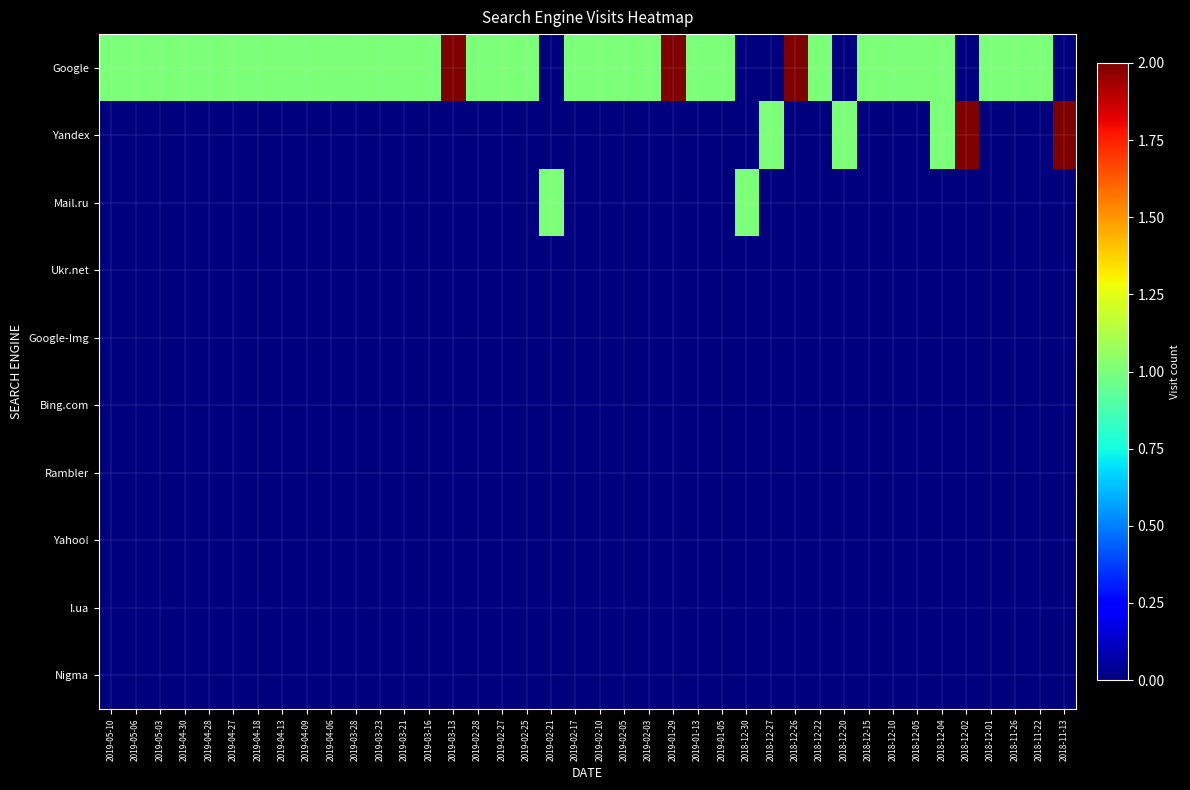

Reading left to right, extract all data points from this chart.

Google: 2019-05-10=1	2019-05-06=1	2019-05-03=1	2019-04-30=1	2019-04-28=1	2019-04-27=1	2019-04-18=1	2019-04-13=1	2019-04-09=1	2019-04-06=1	2019-03-28=1	2019-03-23=1	2019-03-21=1	2019-03-16=1	2019-03-13=2	2019-02-28=1	2019-02-27=1	2019-02-25=1	2019-02-21=0	2019-02-17=1	2019-02-10=1	2019-02-05=1	2019-02-03=1	2019-01-29=2	2019-01-13=1	2019-01-05=1	2018-12-30=0	2018-12-27=0	2018-12-26=2	2018-12-22=1	2018-12-20=0	2018-12-15=1	2018-12-10=1	2018-12-05=1	2018-12-04=1	2018-12-02=0	2018-12-01=1	2018-11-26=1	2018-11-22=1	2018-11-13=0
Yandex: 2019-05-10=0	2019-05-06=0	2019-05-03=0	2019-04-30=0	2019-04-28=0	2019-04-27=0	2019-04-18=0	2019-04-13=0	2019-04-09=0	2019-04-06=0	2019-03-28=0	2019-03-23=0	2019-03-21=0	2019-03-16=0	2019-03-13=0	2019-02-28=0	2019-02-27=0	2019-02-25=0	2019-02-21=0	2019-02-17=0	2019-02-10=0	2019-02-05=0	2019-02-03=0	2019-01-29=0	2019-01-13=0	2019-01-05=0	2018-12-30=0	2018-12-27=1	2018-12-26=0	2018-12-22=0	2018-12-20=1	2018-12-15=0	2018-12-10=0	2018-12-05=0	2018-12-04=1	2018-12-02=2	2018-12-01=0	2018-11-26=0	2018-11-22=0	2018-11-13=2
Mail.ru: 2019-05-10=0	2019-05-06=0	2019-05-03=0	2019-04-30=0	2019-04-28=0	2019-04-27=0	2019-04-18=0	2019-04-13=0	2019-04-09=0	2019-04-06=0	2019-03-28=0	2019-03-23=0	2019-03-21=0	2019-03-16=0	2019-03-13=0	2019-02-28=0	2019-02-27=0	2019-02-25=0	2019-02-21=1	2019-02-17=0	2019-02-10=0	2019-02-05=0	2019-02-03=0	2019-01-29=0	2019-01-13=0	2019-01-05=0	2018-12-30=1	2018-12-27=0	2018-12-26=0	2018-12-22=0	2018-12-20=0	2018-12-15=0	2018-12-10=0	2018-12-05=0	2018-12-04=0	2018-12-02=0	2018-12-01=0	2018-11-26=0	2018-11-22=0	2018-11-13=0
Ukr.net: 2019-05-10=0	2019-05-06=0	2019-05-03=0	2019-04-30=0	2019-04-28=0	2019-04-27=0	2019-04-18=0	2019-04-13=0	2019-04-09=0	2019-04-06=0	2019-03-28=0	2019-03-23=0	2019-03-21=0	2019-03-16=0	2019-03-13=0	2019-02-28=0	2019-02-27=0	2019-02-25=0	2019-02-21=0	2019-02-17=0	2019-02-10=0	2019-02-05=0	2019-02-03=0	2019-01-29=0	2019-01-13=0	2019-01-05=0	2018-12-30=0	2018-12-27=0	2018-12-26=0	2018-12-22=0	2018-12-20=0	2018-12-15=0	2018-12-10=0	2018-12-05=0	2018-12-04=0	2018-12-02=0	2018-12-01=0	2018-11-26=0	2018-11-22=0	2018-11-13=0
Google-Img: 2019-05-10=0	2019-05-06=0	2019-05-03=0	2019-04-30=0	2019-04-28=0	2019-04-27=0	2019-04-18=0	2019-04-13=0	2019-04-09=0	2019-04-06=0	2019-03-28=0	2019-03-23=0	2019-03-21=0	2019-03-16=0	2019-03-13=0	2019-02-28=0	2019-02-27=0	2019-02-25=0	2019-02-21=0	2019-02-17=0	2019-02-10=0	2019-02-05=0	2019-02-03=0	2019-01-29=0	2019-01-13=0	2019-01-05=0	2018-12-30=0	2018-12-27=0	2018-12-26=0	2018-12-22=0	2018-12-20=0	2018-12-15=0	2018-12-10=0	2018-12-05=0	2018-12-04=0	2018-12-02=0	2018-12-01=0	2018-11-26=0	2018-11-22=0	2018-11-13=0
Bing.com: 2019-05-10=0	2019-05-06=0	2019-05-03=0	2019-04-30=0	2019-04-28=0	2019-04-27=0	2019-04-18=0	2019-04-13=0	2019-04-09=0	2019-04-06=0	2019-03-28=0	2019-03-23=0	2019-03-21=0	2019-03-16=0	2019-03-13=0	2019-02-28=0	2019-02-27=0	2019-02-25=0	2019-02-21=0	2019-02-17=0	2019-02-10=0	2019-02-05=0	2019-02-03=0	2019-01-29=0	2019-01-13=0	2019-01-05=0	2018-12-30=0	2018-12-27=0	2018-12-26=0	2018-12-22=0	2018-12-20=0	2018-12-15=0	2018-12-10=0	2018-12-05=0	2018-12-04=0	2018-12-02=0	2018-12-01=0	2018-11-26=0	2018-11-22=0	2018-11-13=0
Rambler: 2019-05-10=0	2019-05-06=0	2019-05-03=0	2019-04-30=0	2019-04-28=0	2019-04-27=0	2019-04-18=0	2019-04-13=0	2019-04-09=0	2019-04-06=0	2019-03-28=0	2019-03-23=0	2019-03-21=0	2019-03-16=0	2019-03-13=0	2019-02-28=0	2019-02-27=0	2019-02-25=0	2019-02-21=0	2019-02-17=0	2019-02-10=0	2019-02-05=0	2019-02-03=0	2019-01-29=0	2019-01-13=0	2019-01-05=0	2018-12-30=0	2018-12-27=0	2018-12-26=0	2018-12-22=0	2018-12-20=0	2018-12-15=0	2018-12-10=0	2018-12-05=0	2018-12-04=0	2018-12-02=0	2018-12-01=0	2018-11-26=0	2018-11-22=0	2018-11-13=0
Yahoo!: 2019-05-10=0	2019-05-06=0	2019-05-03=0	2019-04-30=0	2019-04-28=0	2019-04-27=0	2019-04-18=0	2019-04-13=0	2019-04-09=0	2019-04-06=0	2019-03-28=0	2019-03-23=0	2019-03-21=0	2019-03-16=0	2019-03-13=0	2019-02-28=0	2019-02-27=0	2019-02-25=0	2019-02-21=0	2019-02-17=0	2019-02-10=0	2019-02-05=0	2019-02-03=0	2019-01-29=0	2019-01-13=0	2019-01-05=0	2018-12-30=0	2018-12-27=0	2018-12-26=0	2018-12-22=0	2018-12-20=0	2018-12-15=0	2018-12-10=0	2018-12-05=0	2018-12-04=0	2018-12-02=0	2018-12-01=0	2018-11-26=0	2018-11-22=0	2018-11-13=0
I.ua: 2019-05-10=0	2019-05-06=0	2019-05-03=0	2019-04-30=0	2019-04-28=0	2019-04-27=0	2019-04-18=0	2019-04-13=0	2019-04-09=0	2019-04-06=0	2019-03-28=0	2019-03-23=0	2019-03-21=0	2019-03-16=0	2019-03-13=0	2019-02-28=0	2019-02-27=0	2019-02-25=0	2019-02-21=0	2019-02-17=0	2019-02-10=0	2019-02-05=0	2019-02-03=0	2019-01-29=0	2019-01-13=0	2019-01-05=0	2018-12-30=0	2018-12-27=0	2018-12-26=0	2018-12-22=0	2018-12-20=0	2018-12-15=0	2018-12-10=0	2018-12-05=0	2018-12-04=0	2018-12-02=0	2018-12-01=0	2018-11-26=0	2018-11-22=0	2018-11-13=0
Nigma: 2019-05-10=0	2019-05-06=0	2019-05-03=0	2019-04-30=0	2019-04-28=0	2019-04-27=0	2019-04-18=0	2019-04-13=0	2019-04-09=0	2019-04-06=0	2019-03-28=0	2019-03-23=0	2019-03-21=0	2019-03-16=0	2019-03-13=0	2019-02-28=0	2019-02-27=0	2019-02-25=0	2019-02-21=0	2019-02-17=0	2019-02-10=0	2019-02-05=0	2019-02-03=0	2019-01-29=0	2019-01-13=0	2019-01-05=0	2018-12-30=0	2018-12-27=0	2018-12-26=0	2018-12-22=0	2018-12-20=0	2018-12-15=0	2018-12-10=0	2018-12-05=0	2018-12-04=0	2018-12-02=0	2018-12-01=0	2018-11-26=0	2018-11-22=0	2018-11-13=0